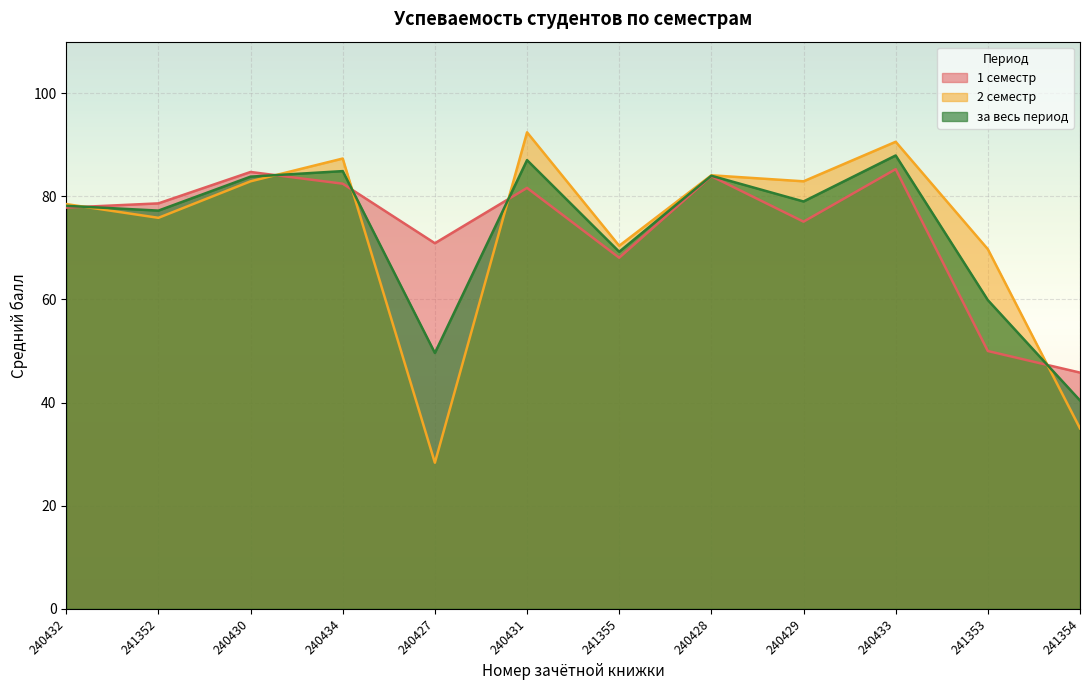

Count the number of data series in this chart.

3